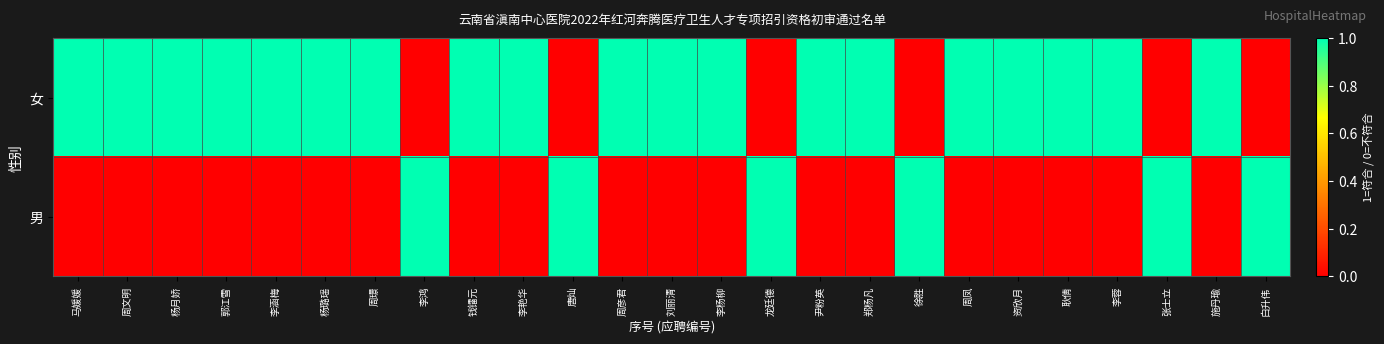

What is the total value across all series at 施丹瑜?

1